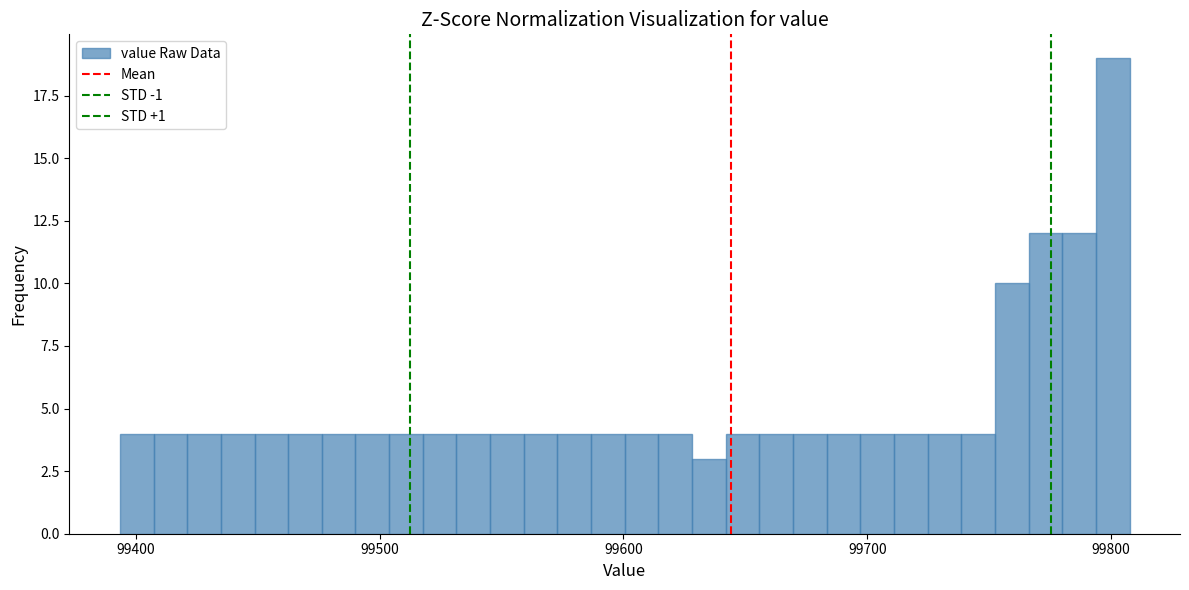

Around what value on the x-axis is the tallest bar? Give the approximate position of its centre, as read against the axis.

99800